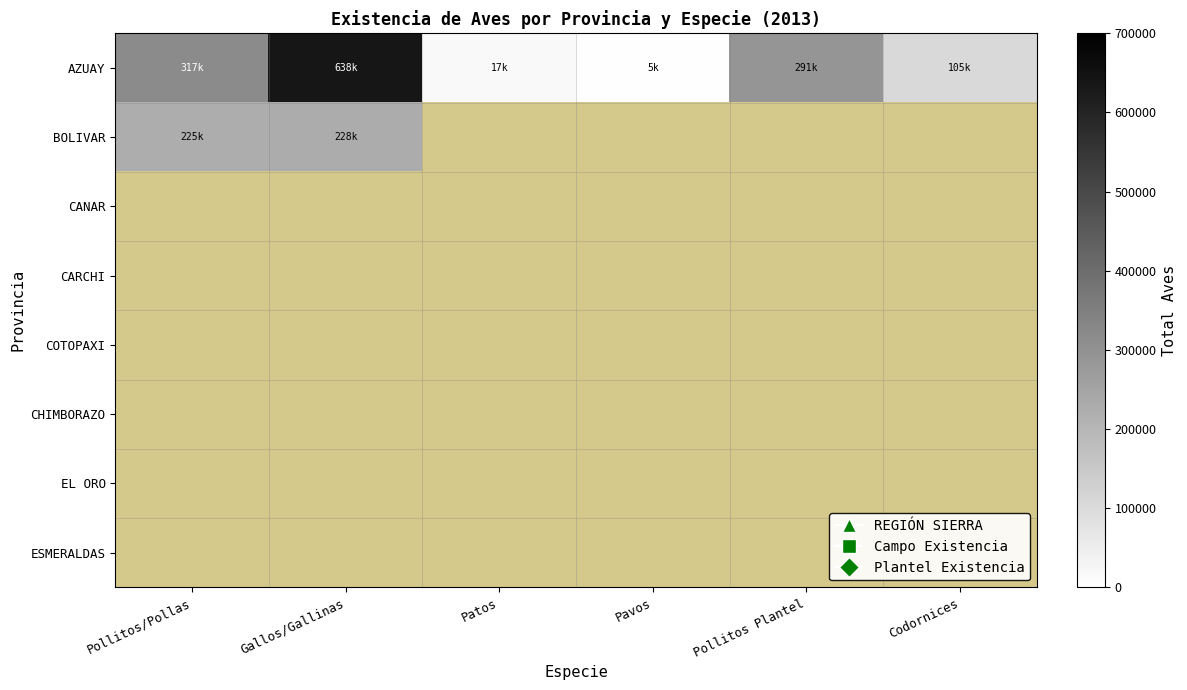

Read the AZUAY value at Pavos.

5200.8